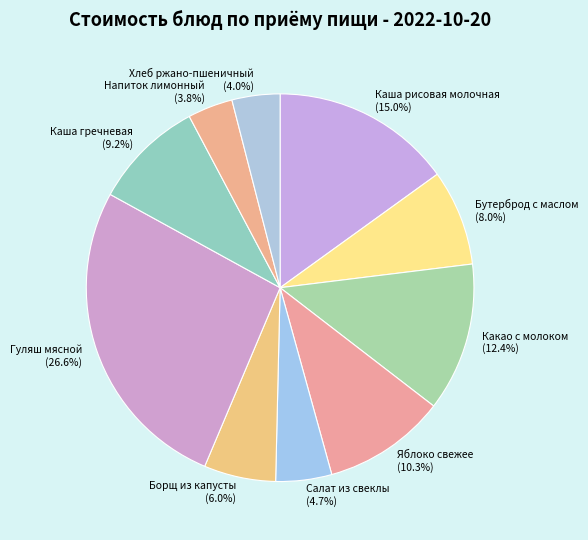

To the nearest percent, what is the difference between the largest and smallest slice percentages?

23%